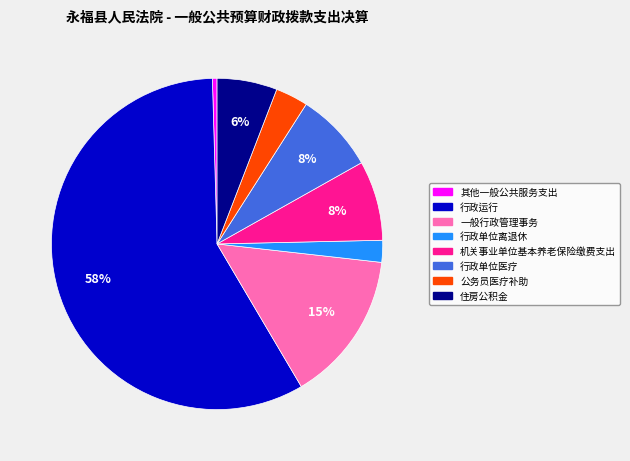

Count the number of slices in the pie.

8